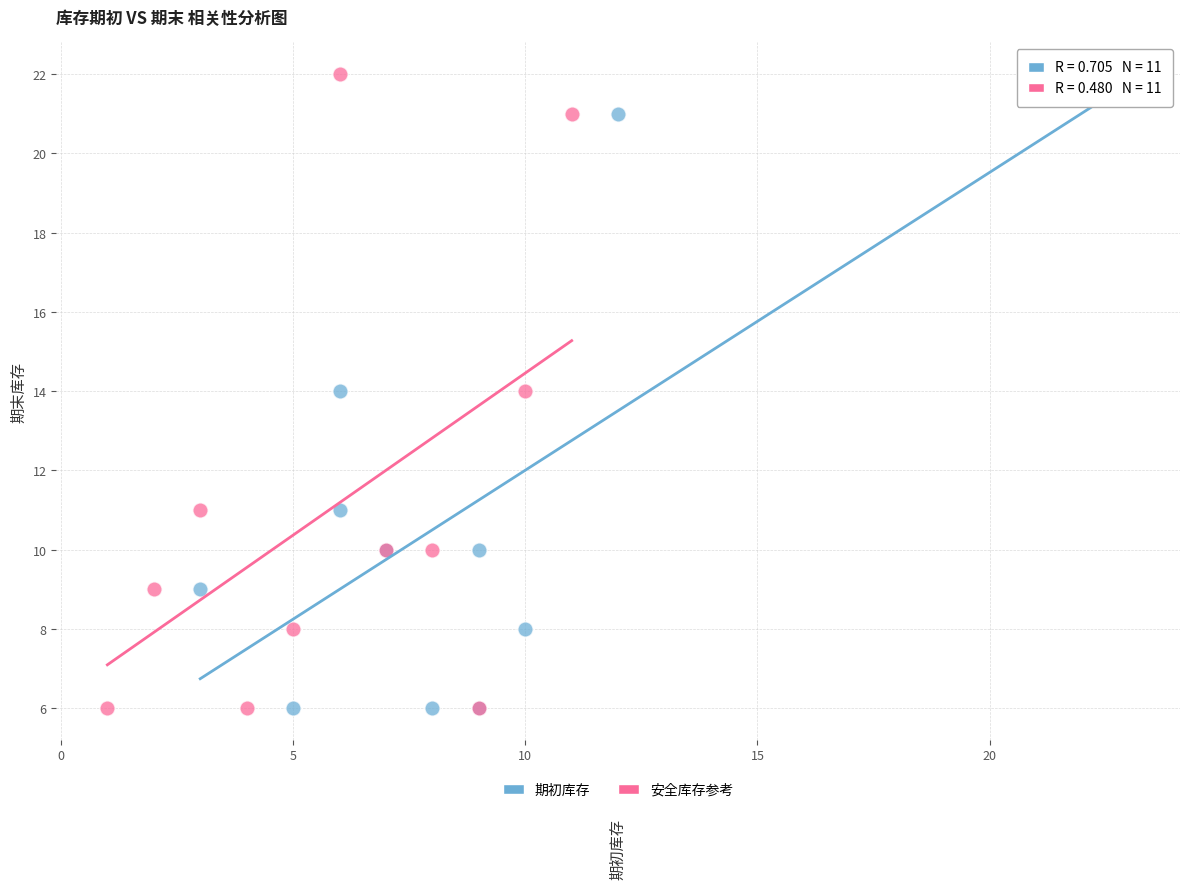

What are all the series names shown in the legend?

期初库存, 安全库存参考